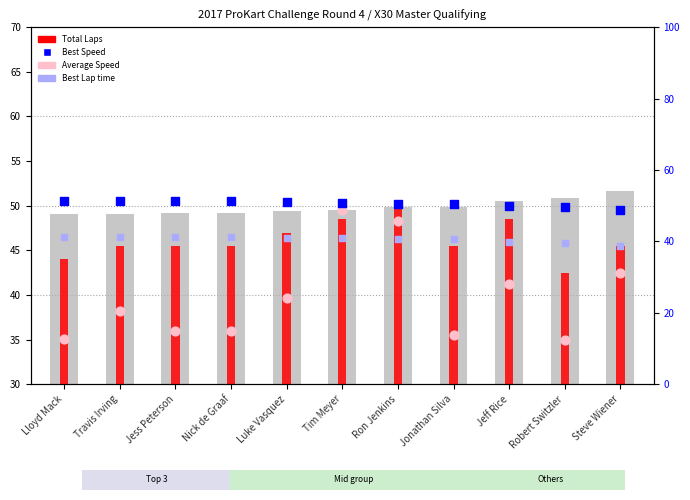

Which series has the largest total across all categories?

Best Speed